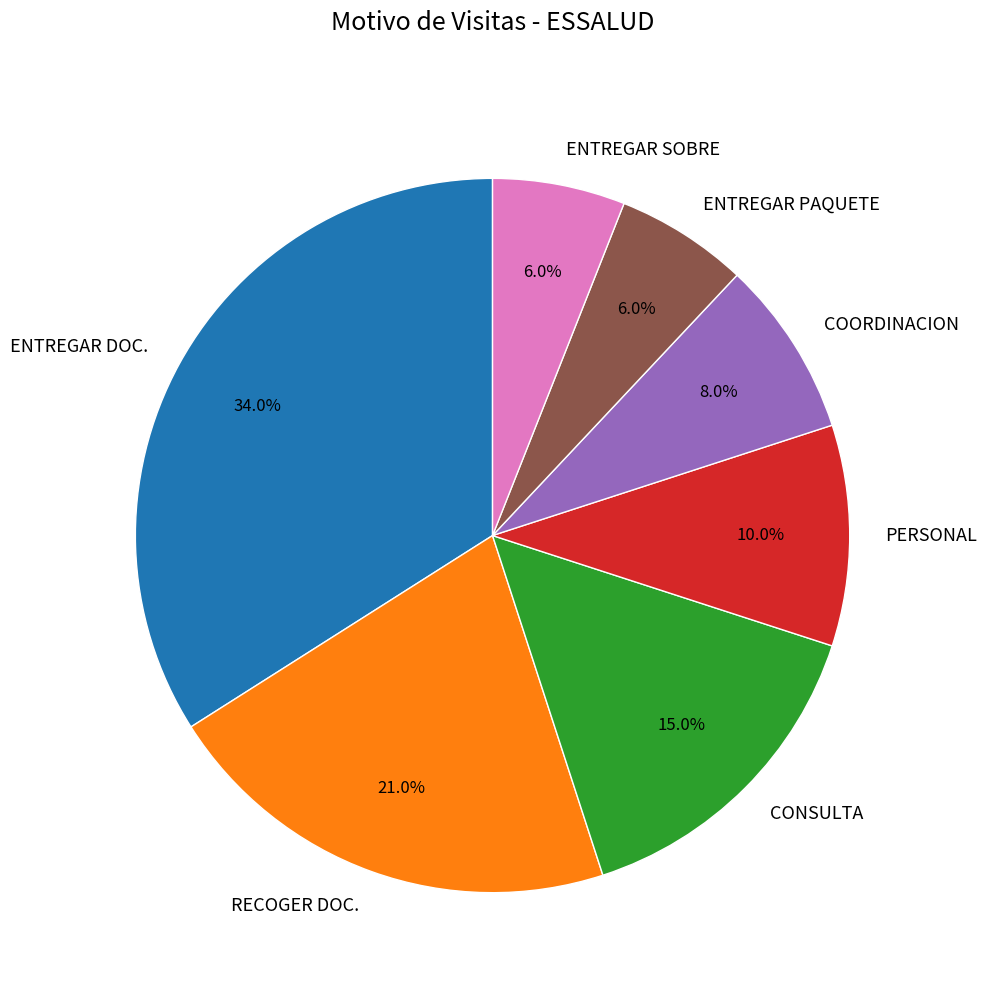

Is it true that COORDINACION is 15% of the pie?

False